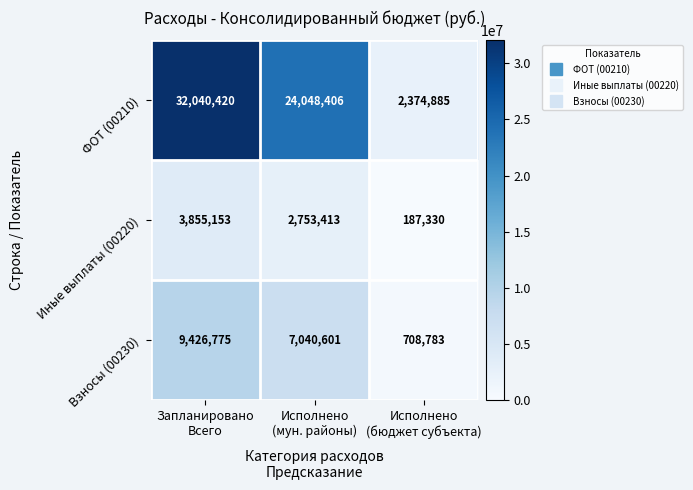

Count the ФОТ (00210) values in the range 2374885 to 32040420.

3